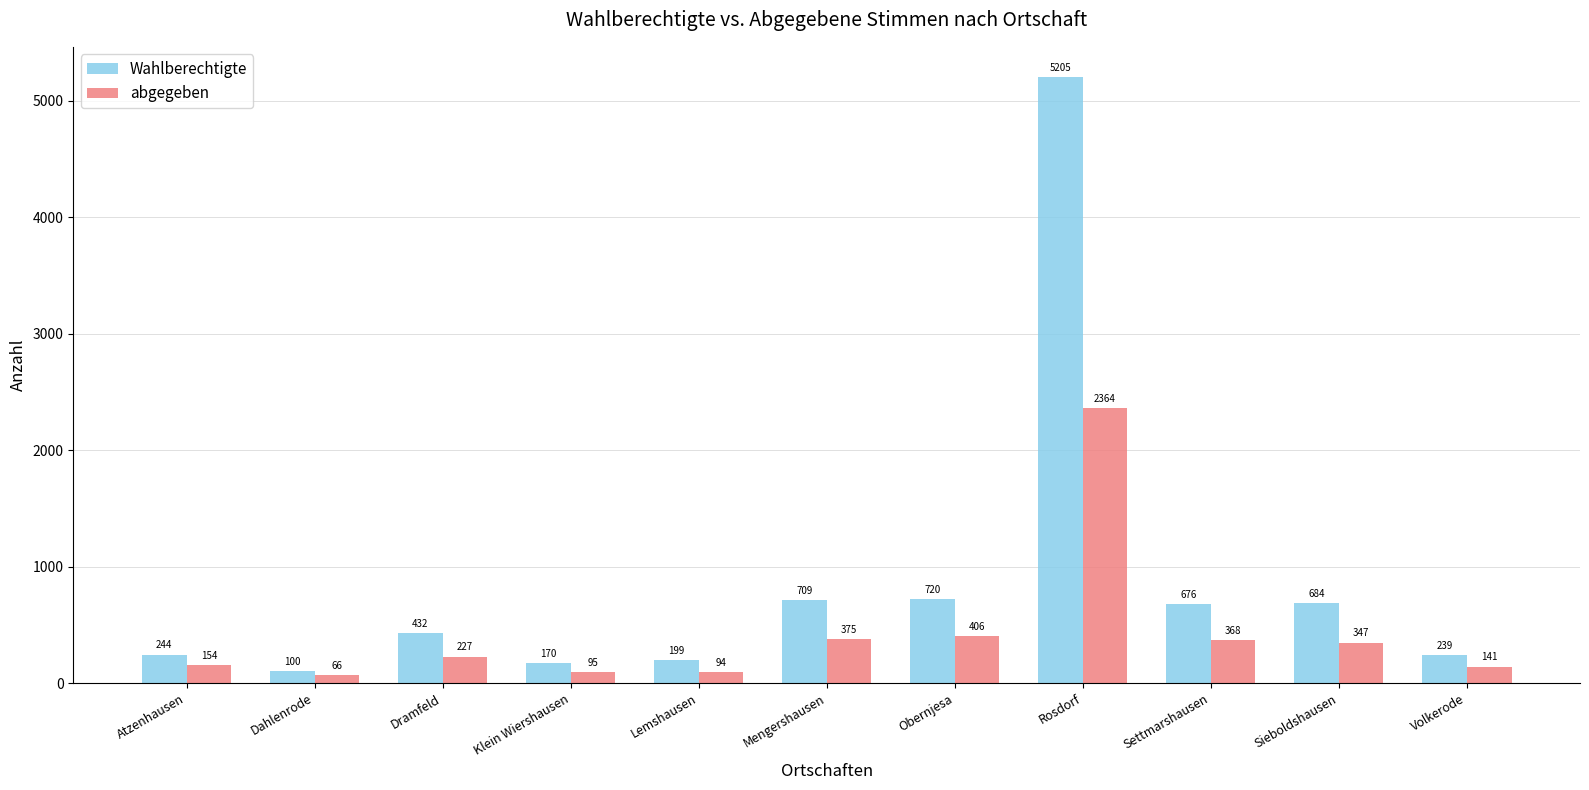

How many distinct data groups are displayed?

2